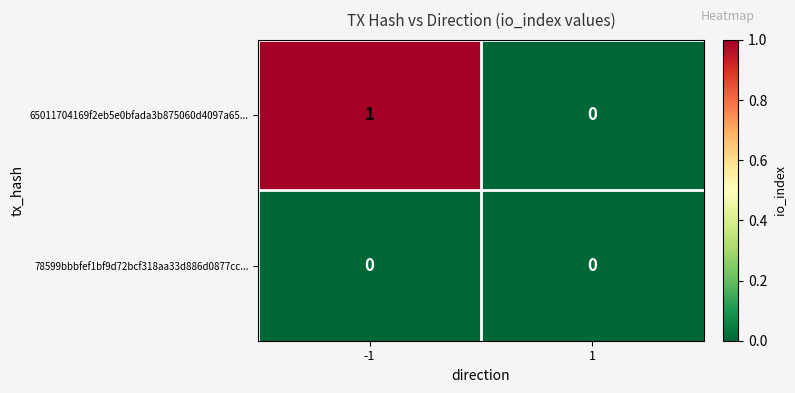

Reading right to left, list all the values displayed in this chart.

65011704169f2eb5e0bfada3b875060d4097a65...: 1=0	-1=1
78599bbbfef1bf9d72bcf318aa33d886d0877cc...: 1=0	-1=0